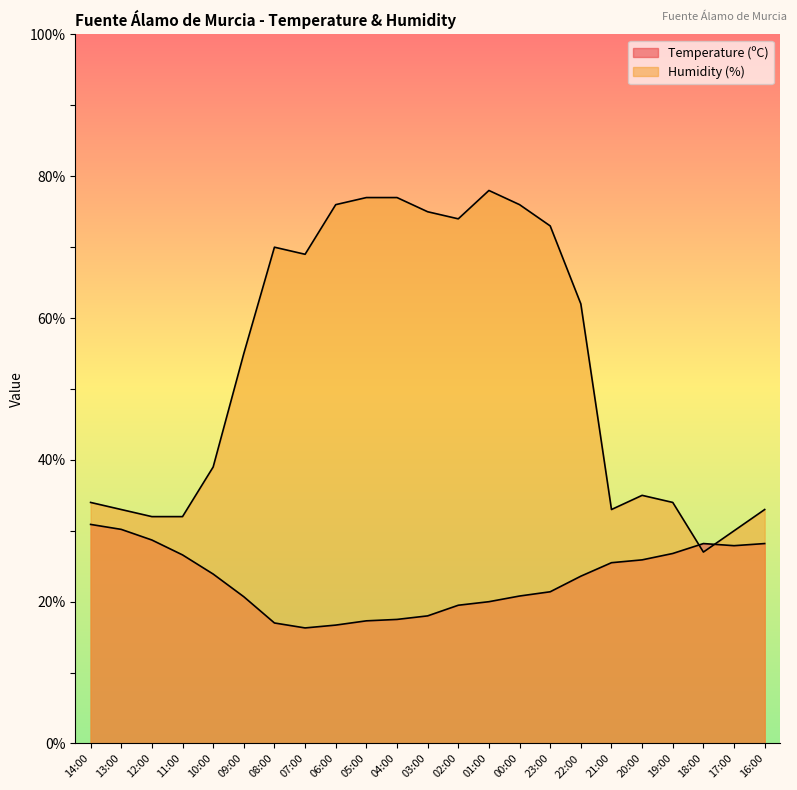

How many data points does each series have?

23